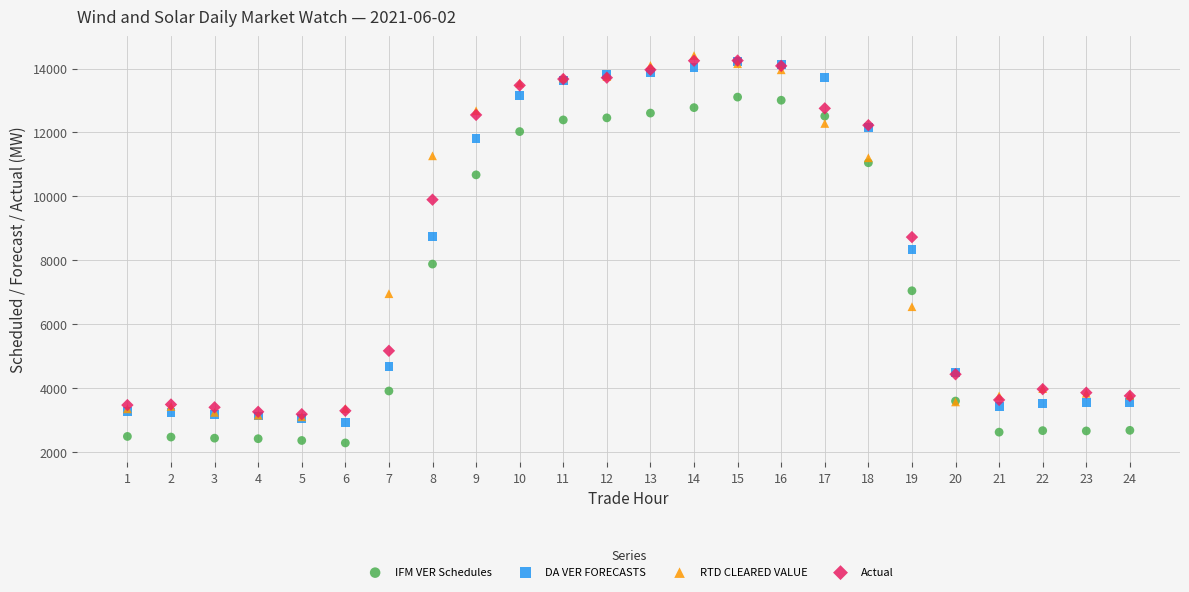

What are all the series names shown in the legend?

IFM VER Schedules, DA VER FORECASTS, RTD CLEARED VALUE, Actual